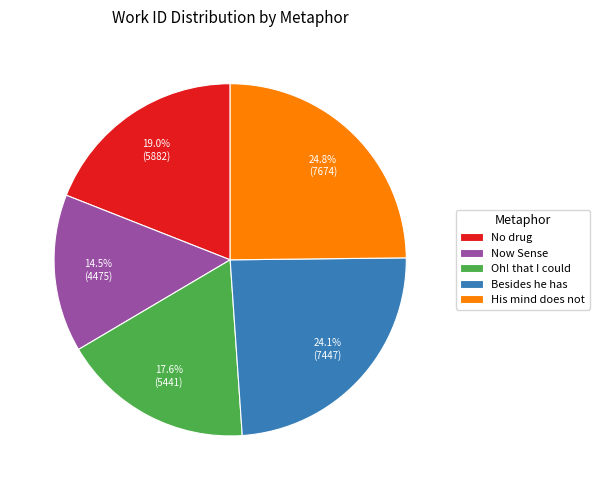

Does any single category account for the majority?

No